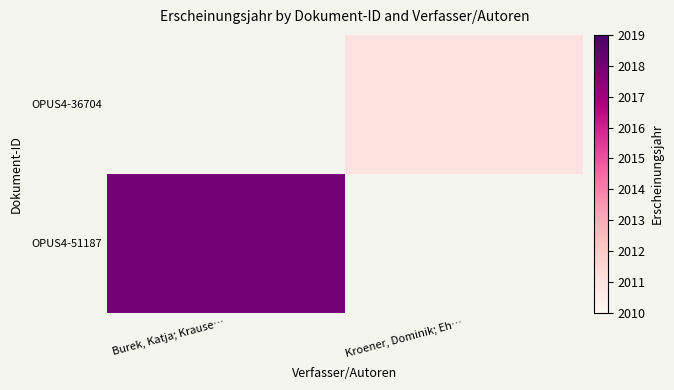

At how many categories does at least one series exceed 2016?

1